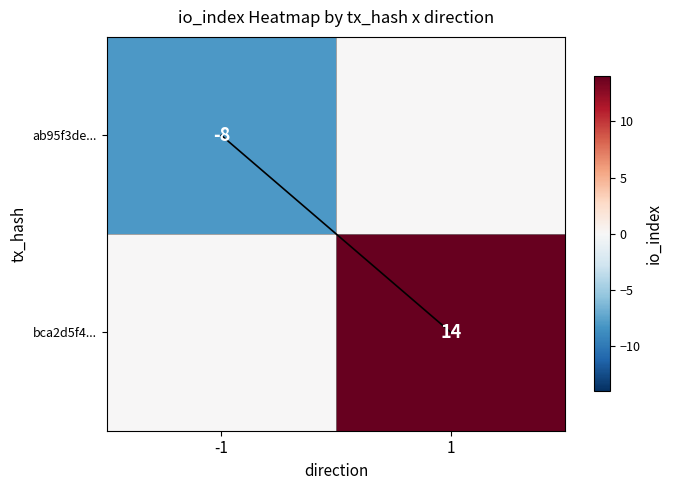

What is the difference between the highest and lowest values at 1?

14